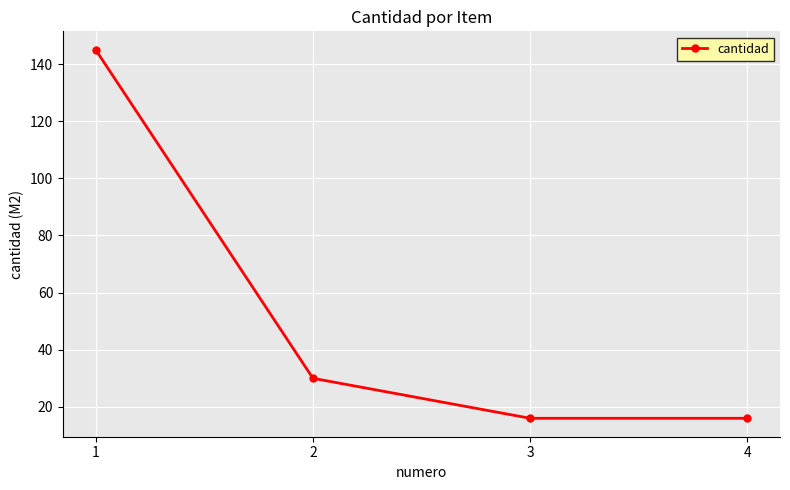

Reading left to right, extract all data points from this chart.

1=145	2=30	3=16	4=16